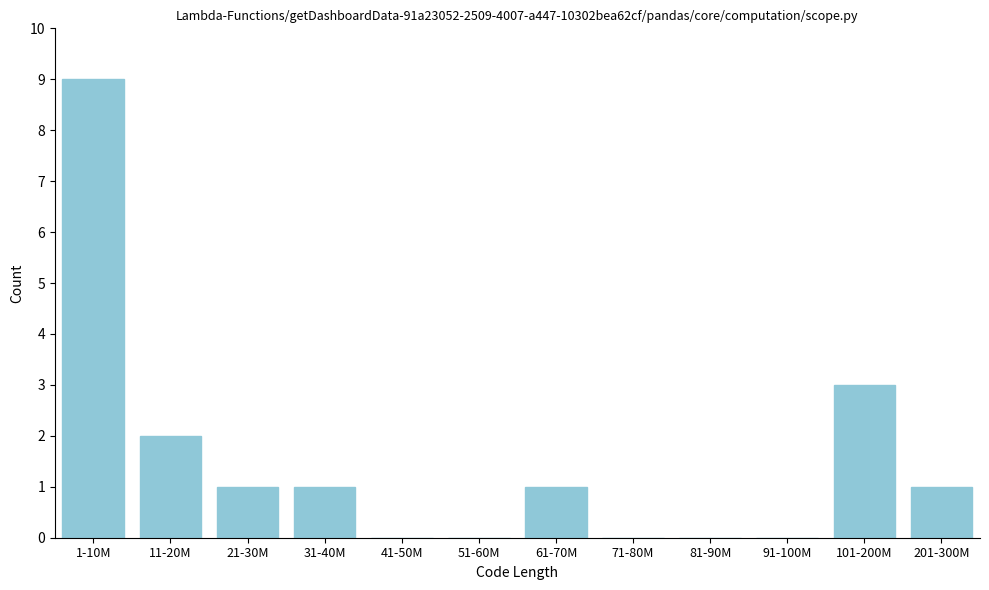

Reading right to left, what are all the values shown in this chart?

201-300M=1	101-200M=3	91-100M=0	81-90M=0	71-80M=0	61-70M=1	51-60M=0	41-50M=0	31-40M=1	21-30M=1	11-20M=2	1-10M=9